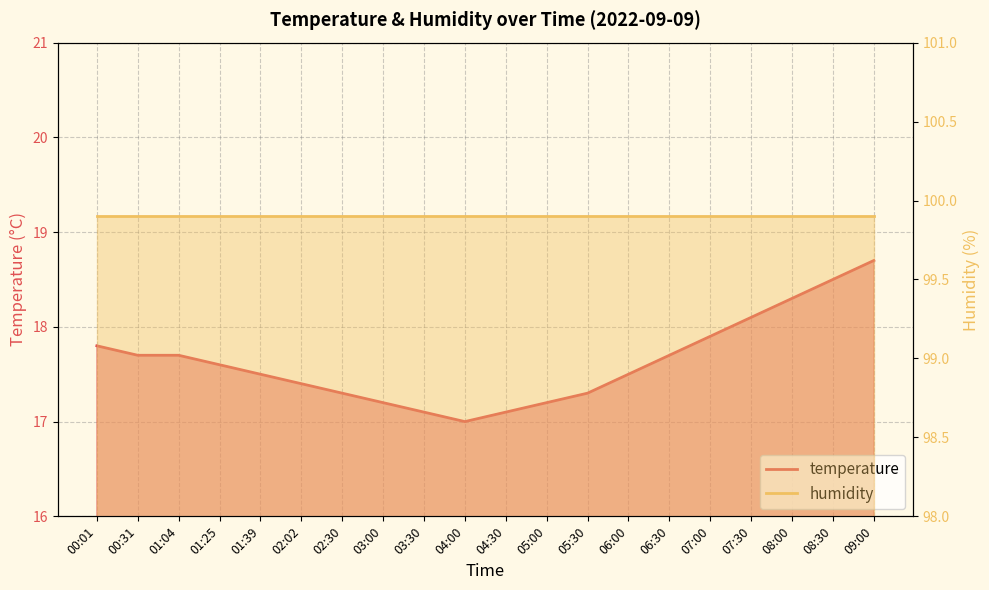

The value at 04:00 is 17.0. True or false?

True